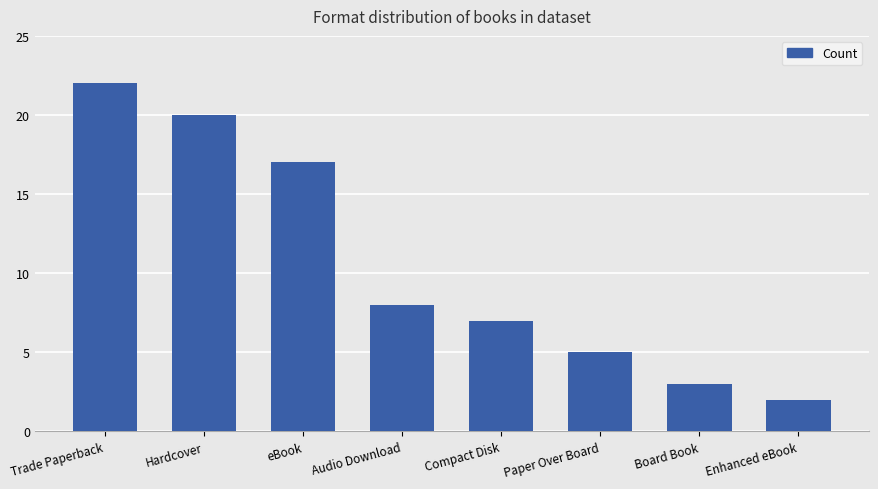

Between Hardcover and Enhanced eBook, which is larger?

Hardcover